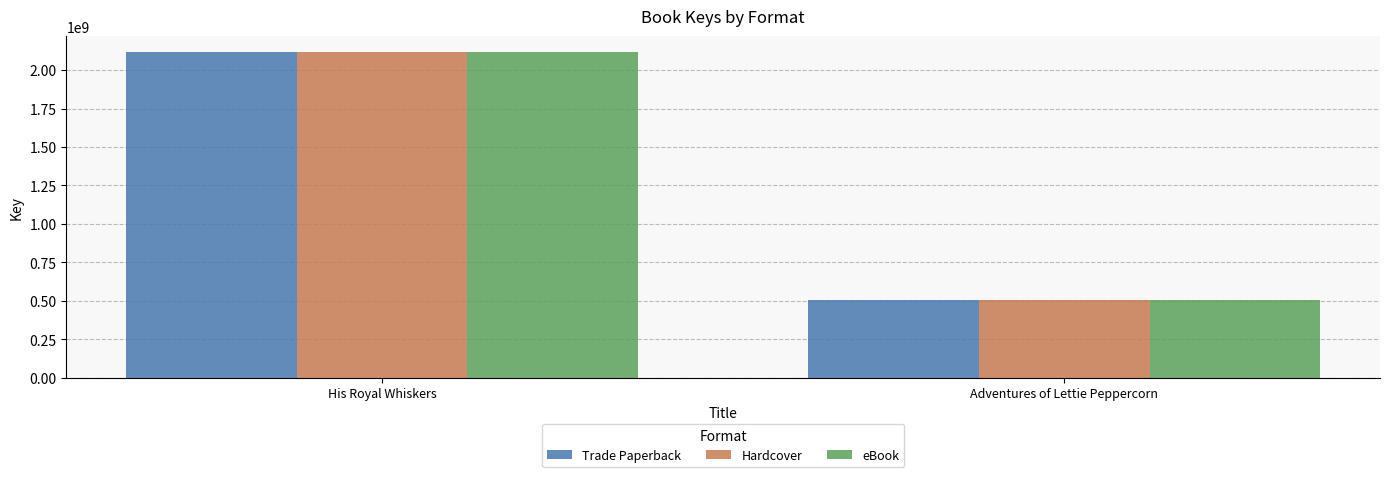

How many bars are there in total?

6